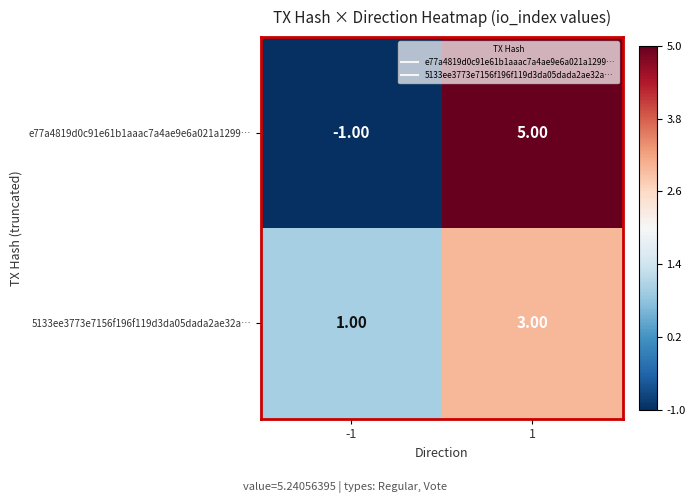

What is the sum of the e77a4819d0c91e61b1aaac7a4ae9e6a021a1299… values at 1 and -1?

4